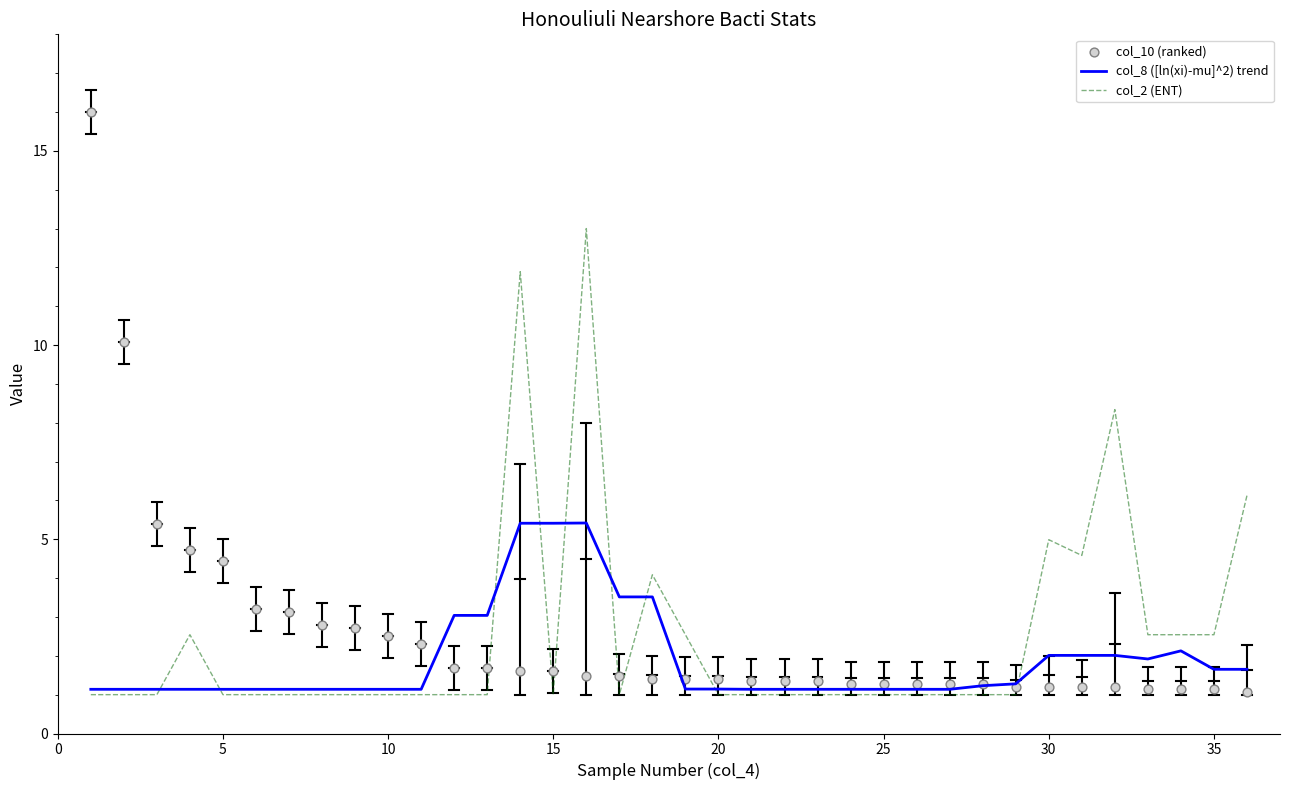

What is the minimum value for col_8 ([ln(xi)-mu]^2) trend?

1.1